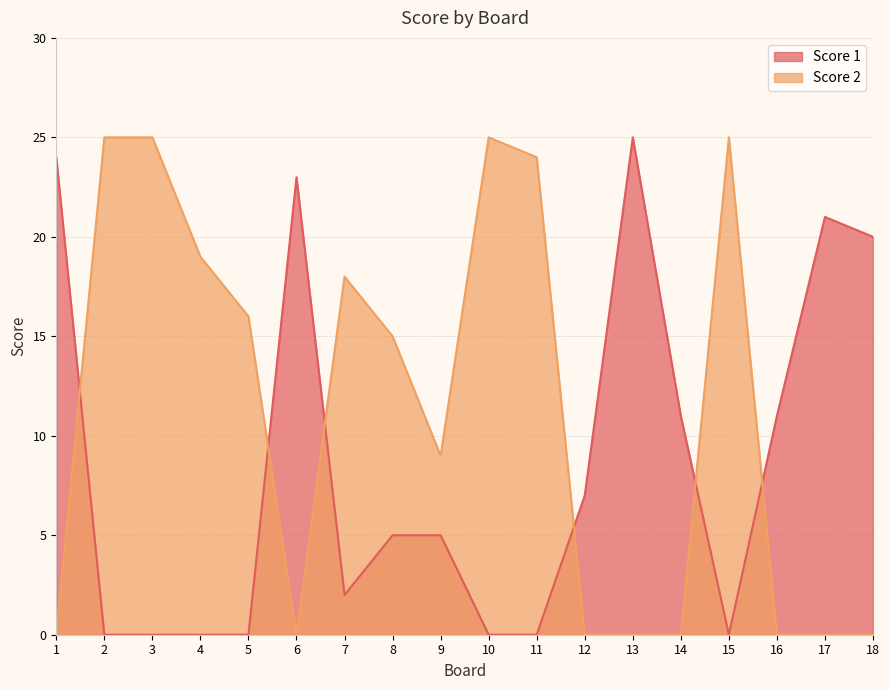

The Score 1 series shows 23 at 6. True or false?

True